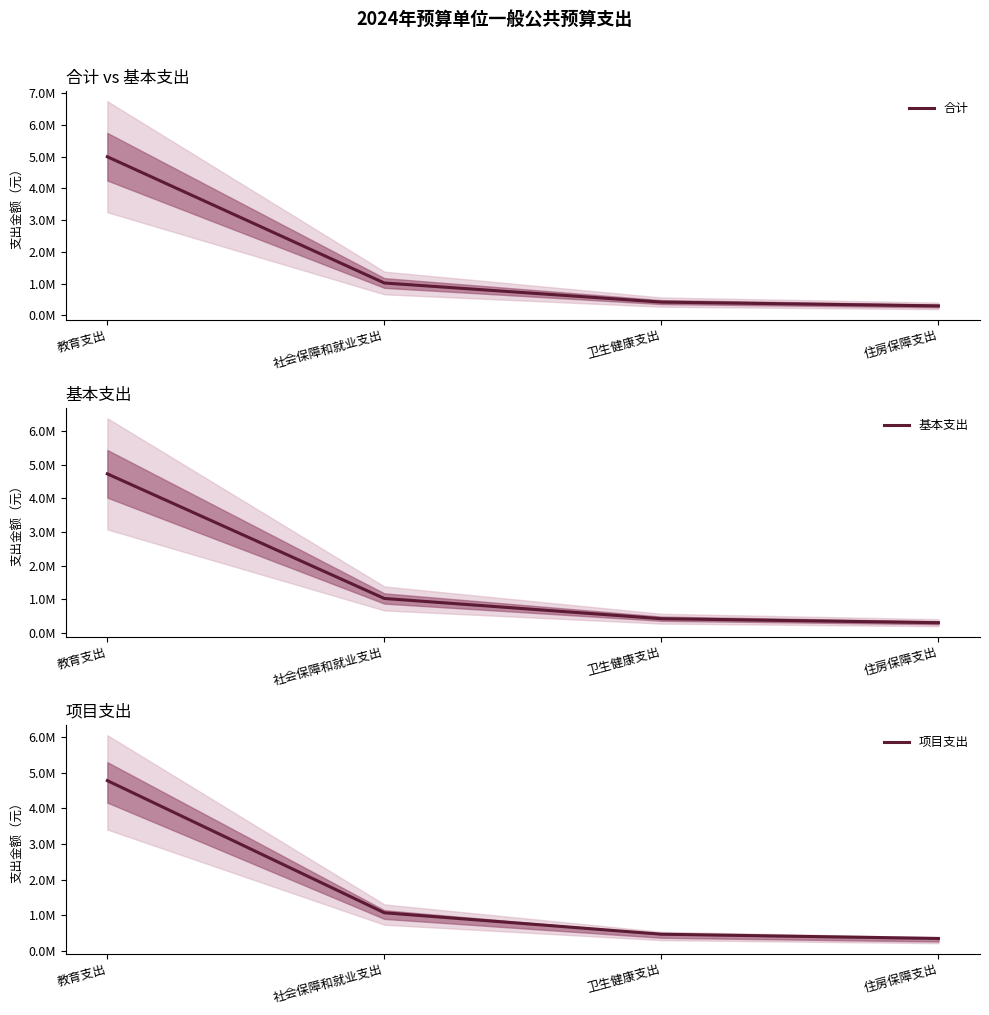

At how many categories does at least one series exceed 2313122?

1